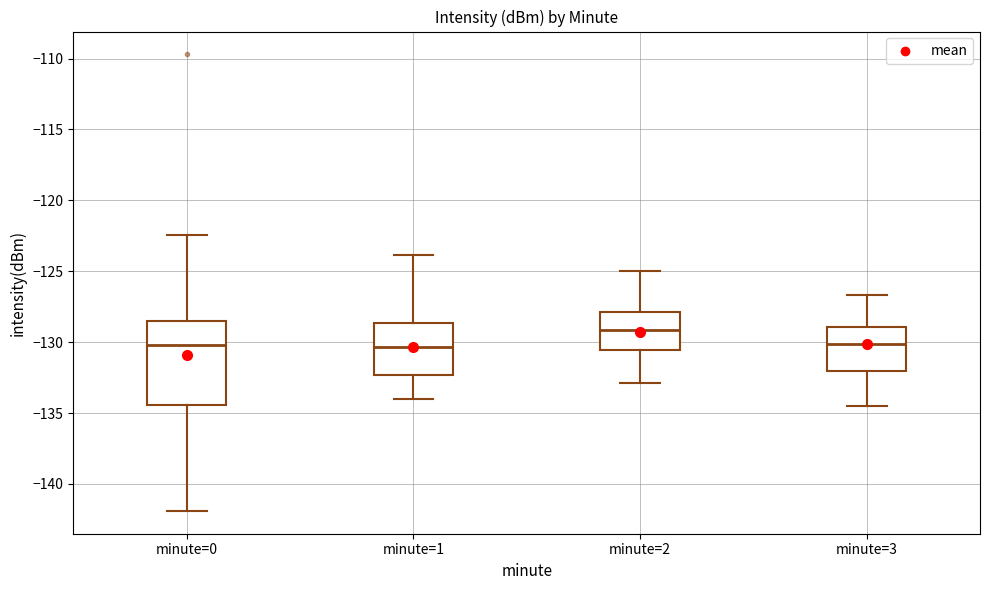

Which box's median line is the highest?

minute=2